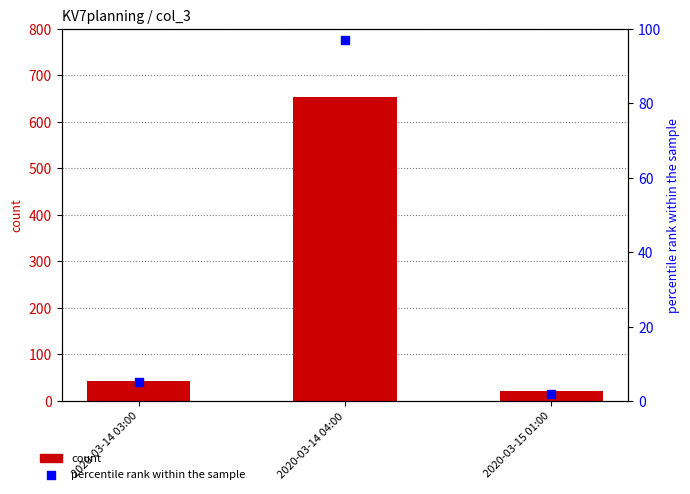

Is the value of count at 2020-03-14 04:00 greater than the value of percentile rank within the sample at 2020-03-15 01:00?

Yes